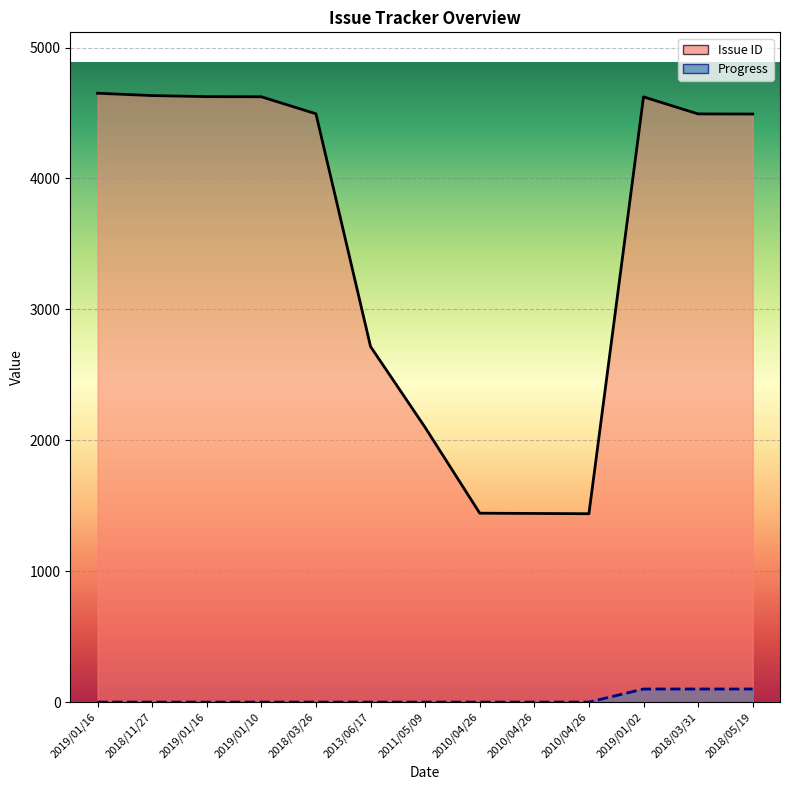

How many categories are shown in the chart?

13